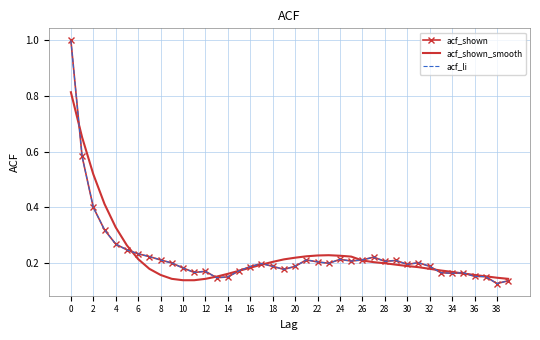

Which series has the largest total across all categories?

acf_shown_smooth